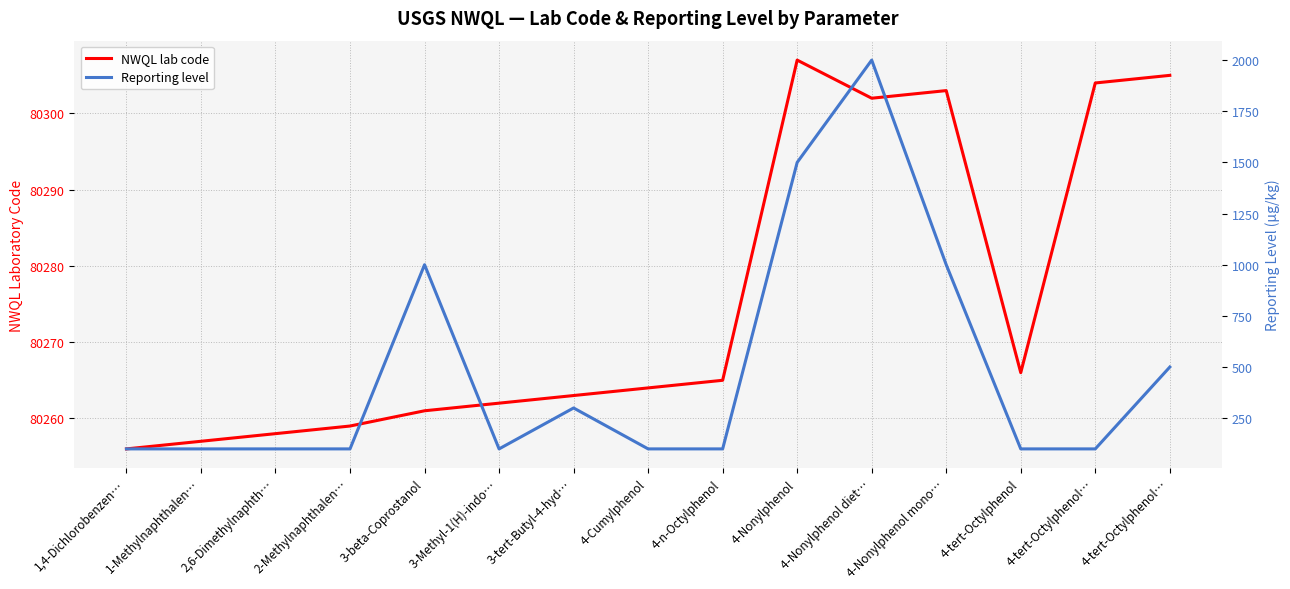

At which category does the chart reach its minimum across all series?

1,4-Dichlorobenzen…